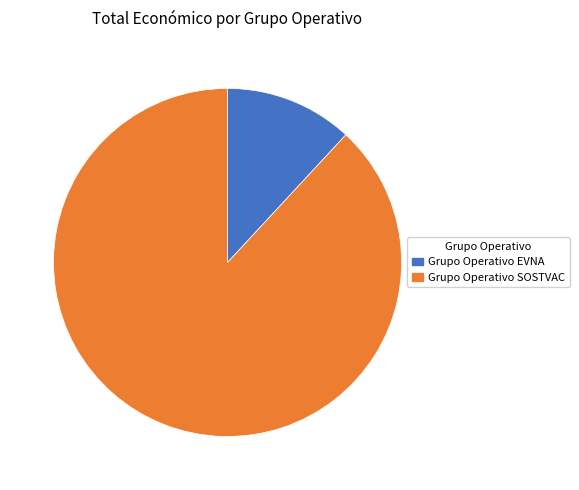

Which slice is the largest?

Grupo Operativo SOSTVAC